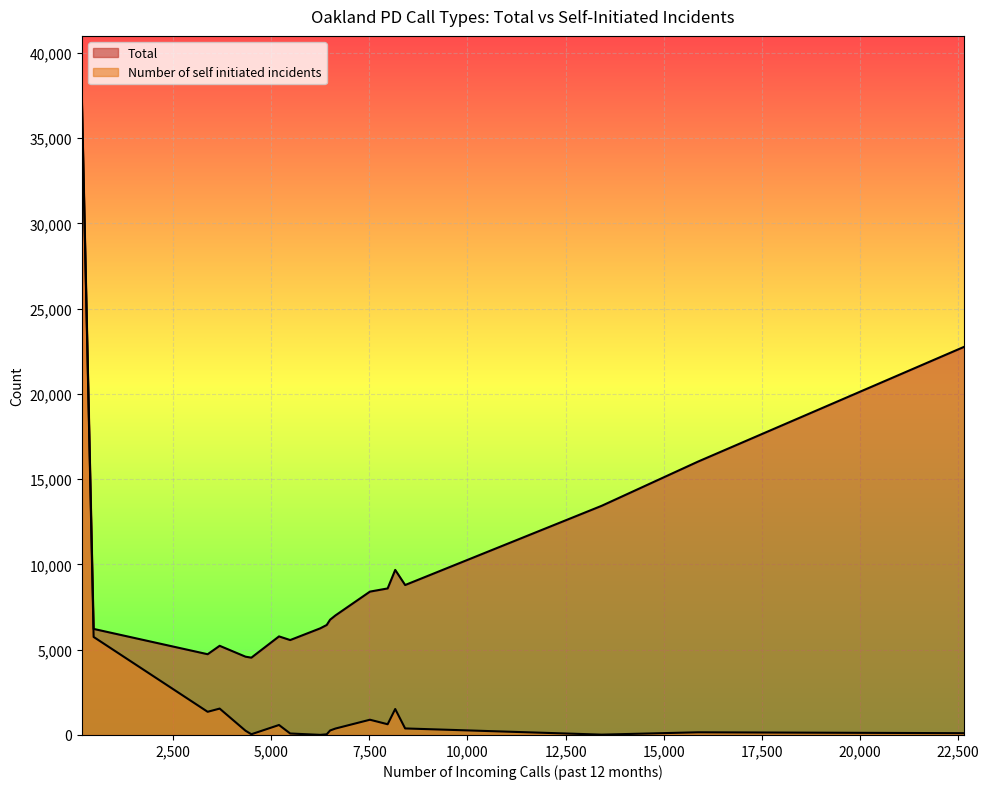

How many lines are shown in the chart?

2